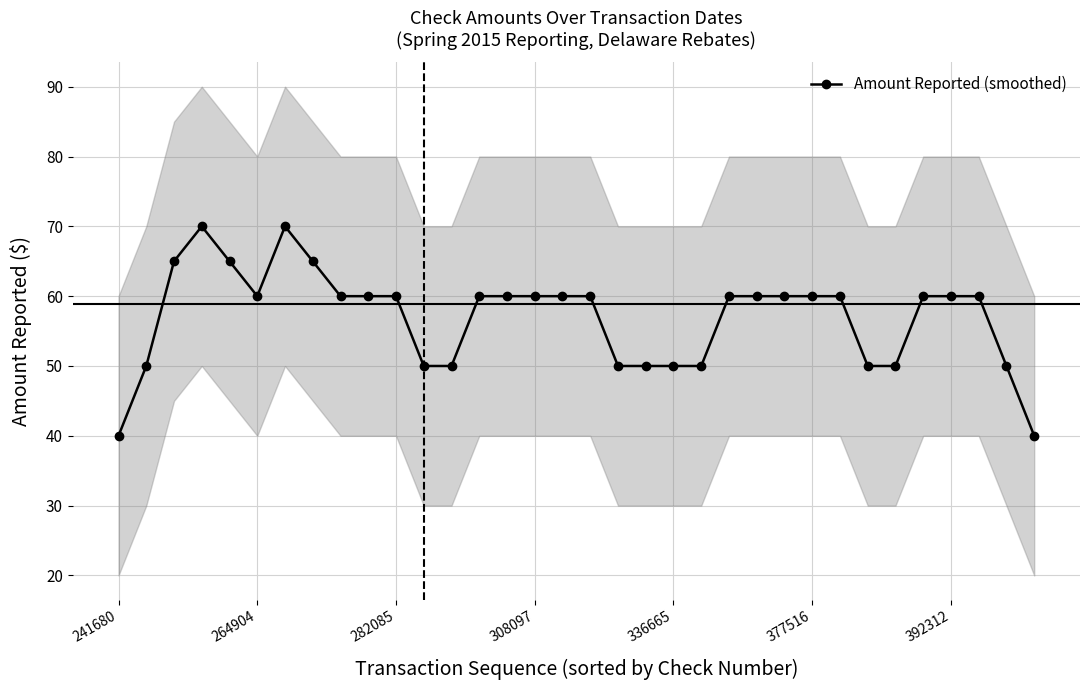

Read the value at 22, to the nearest 10.

60